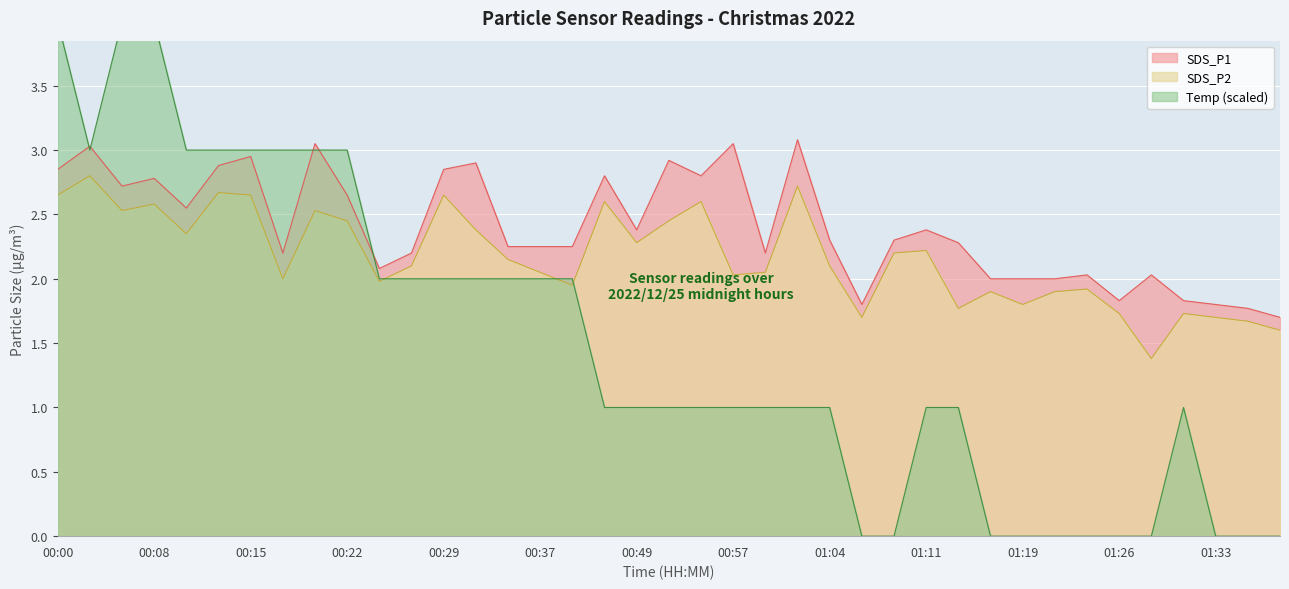

True or false: SDS_P2 and Temp intersect in this chart.

True